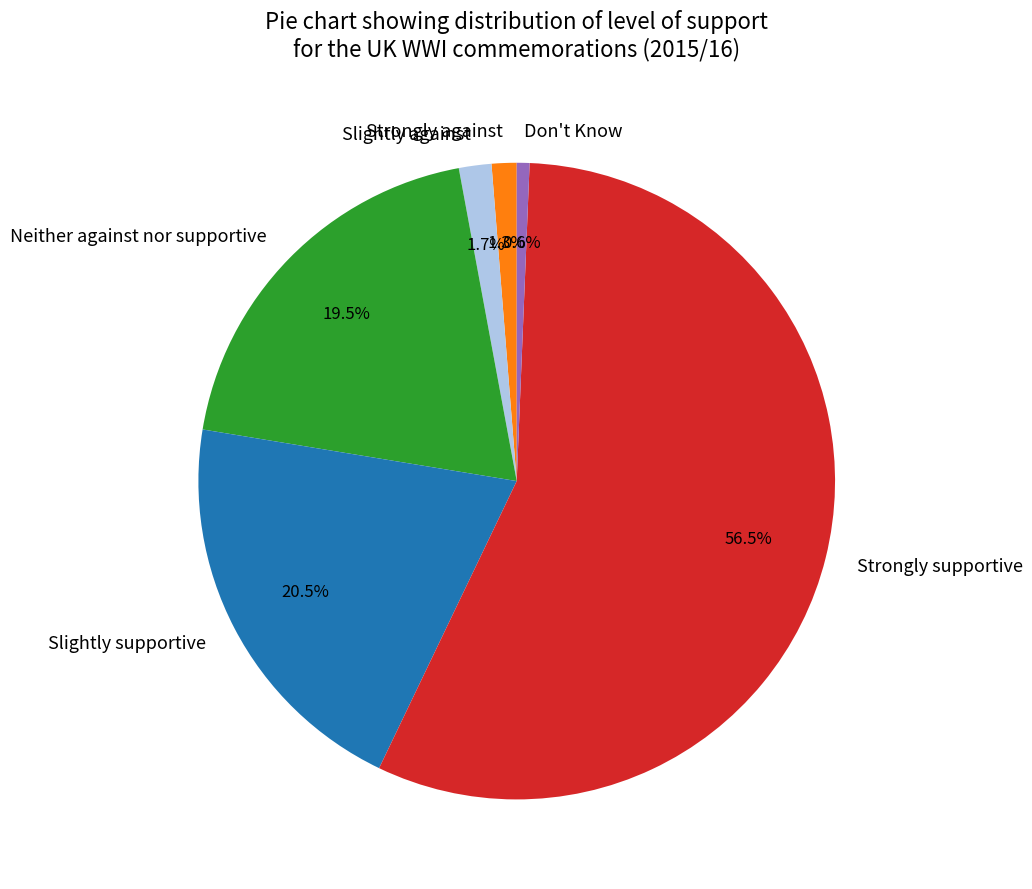

How much of the chart is everything except Neither against nor supportive?

80.5%